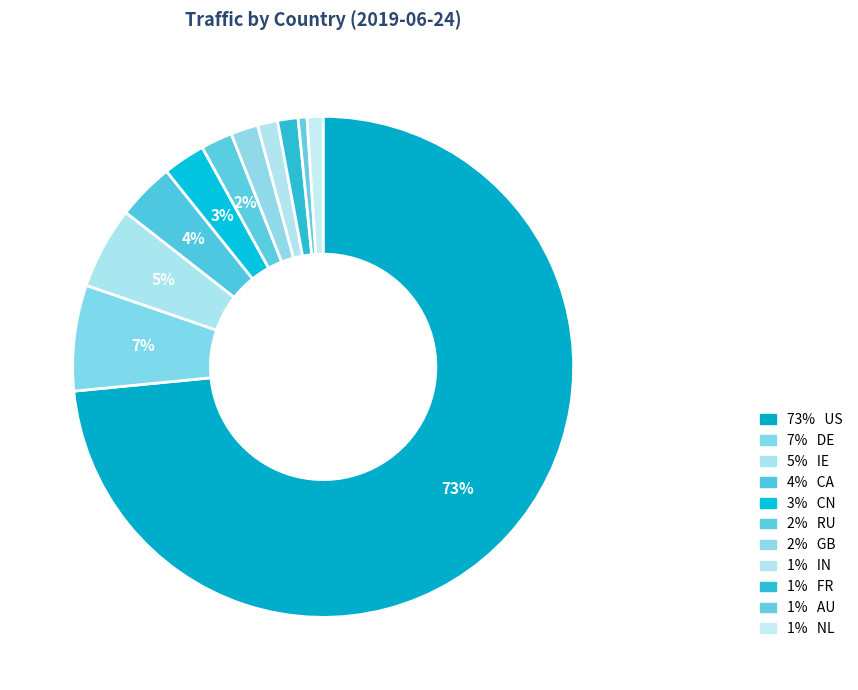

Count the number of slices in the pie.

11